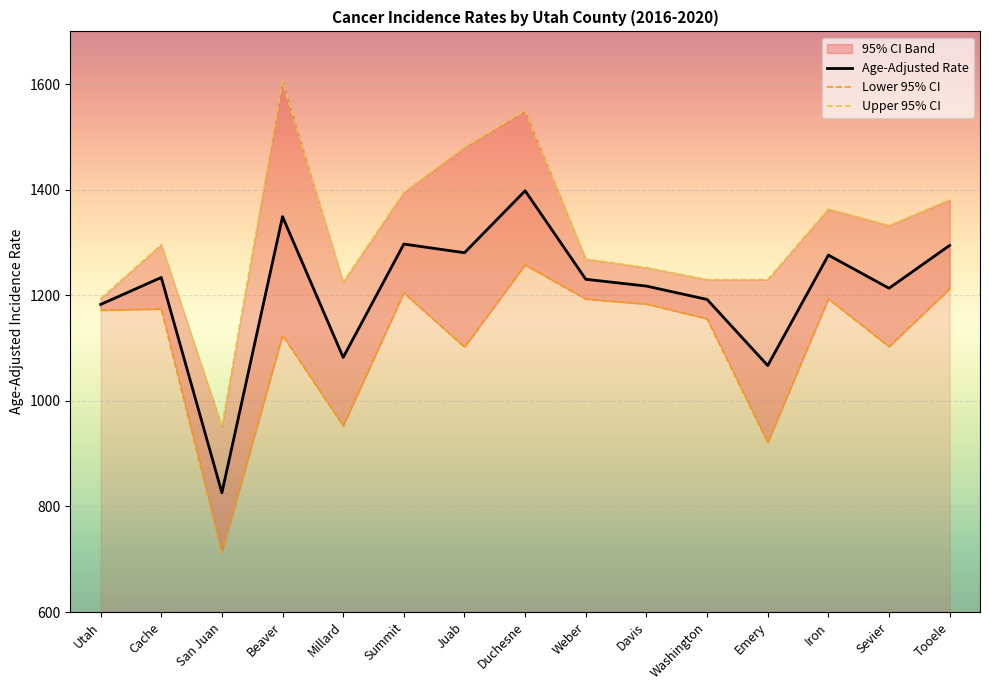

At which category does Lower 95% CI reach its first local peak?

Cache